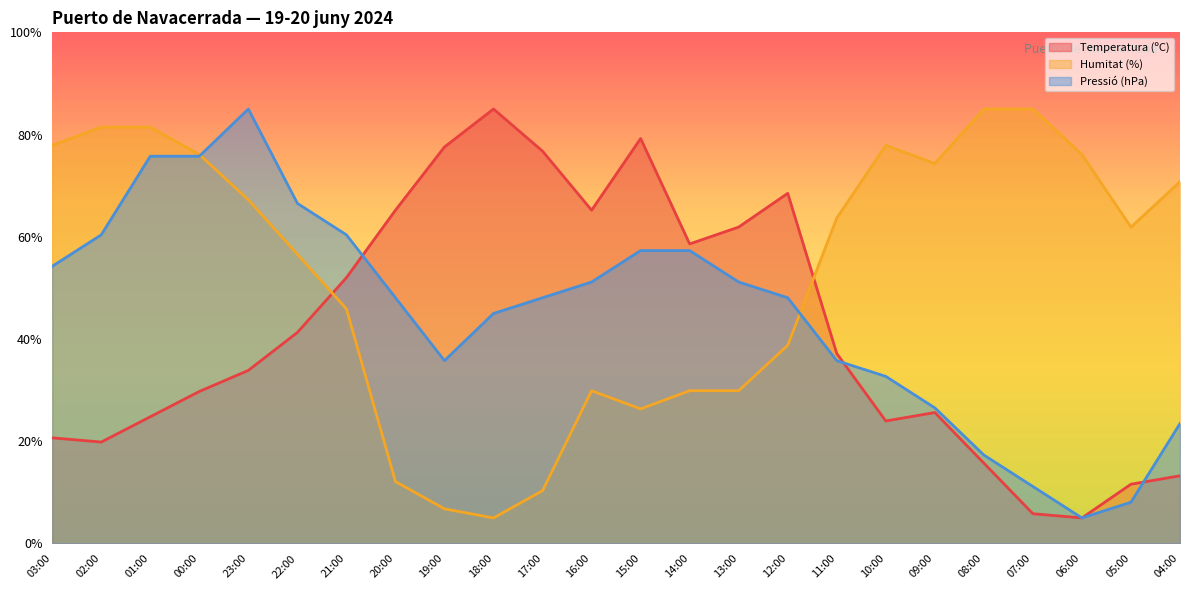

What is the spread (max minus min) of values at 02:00?

61.6